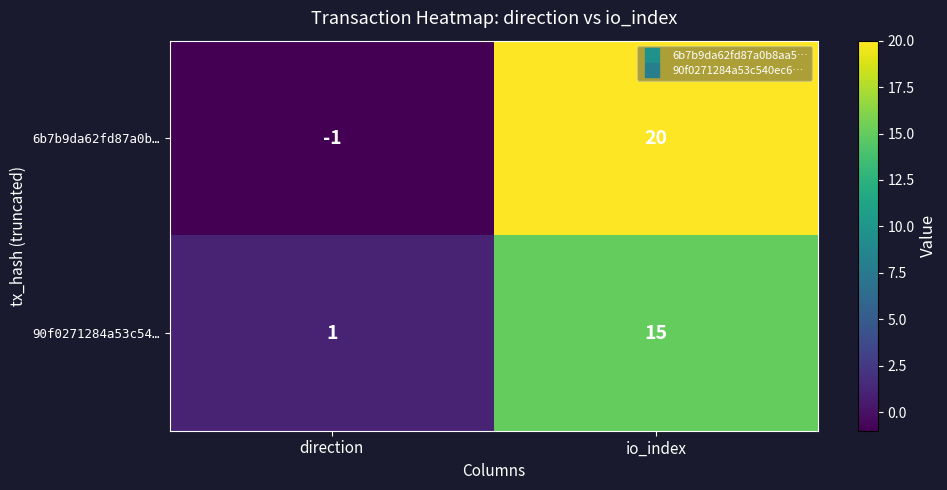

The value of 90f0271284a53c54… at direction is 1. True or false?

True